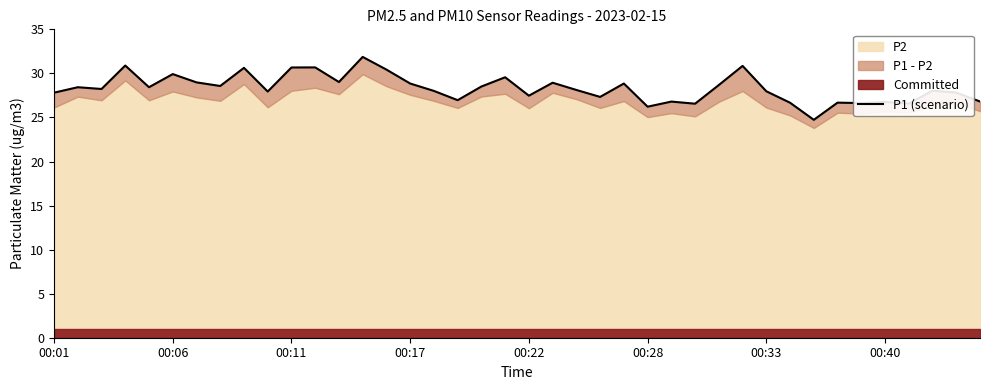

What is the difference between the maximum and second lowest values?

5.7